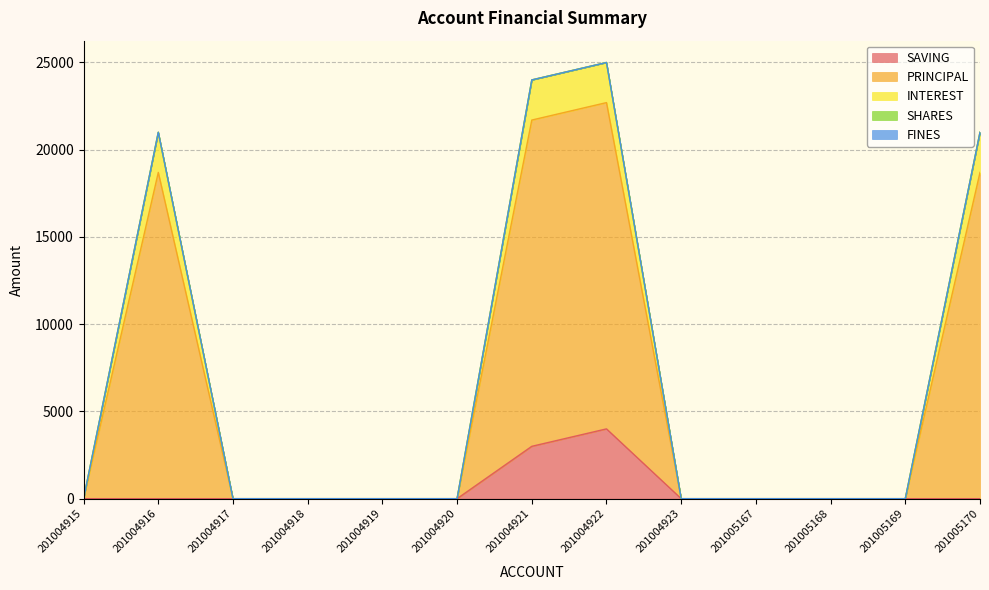

Does the chart display data point markers on the line(s)?

No